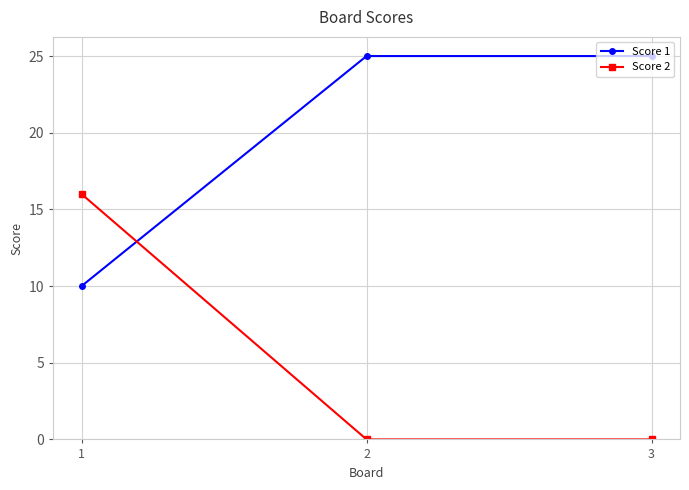

What is the total value across all series at 2?

25